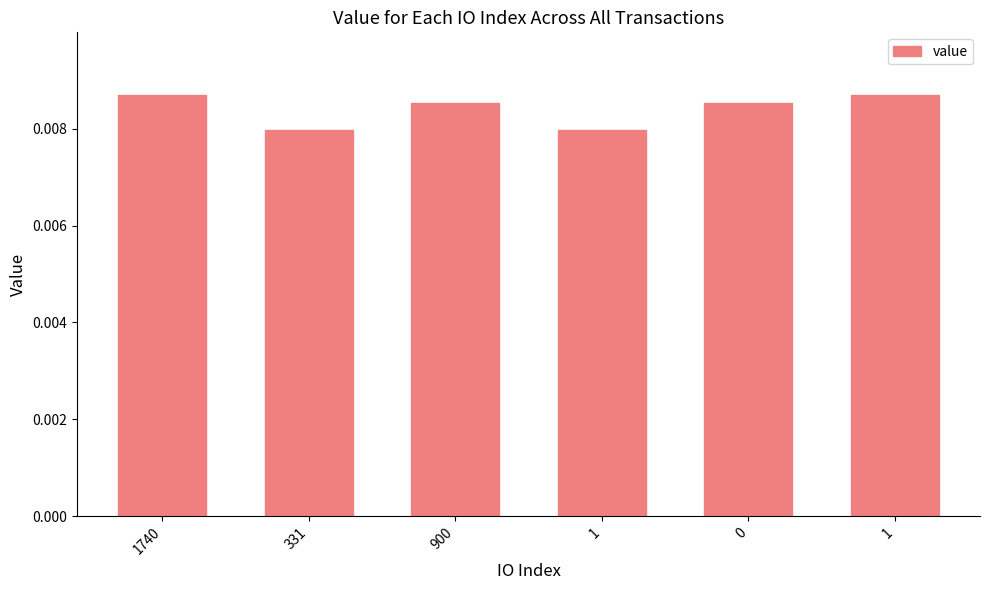

Does the chart contain any negative values?

No